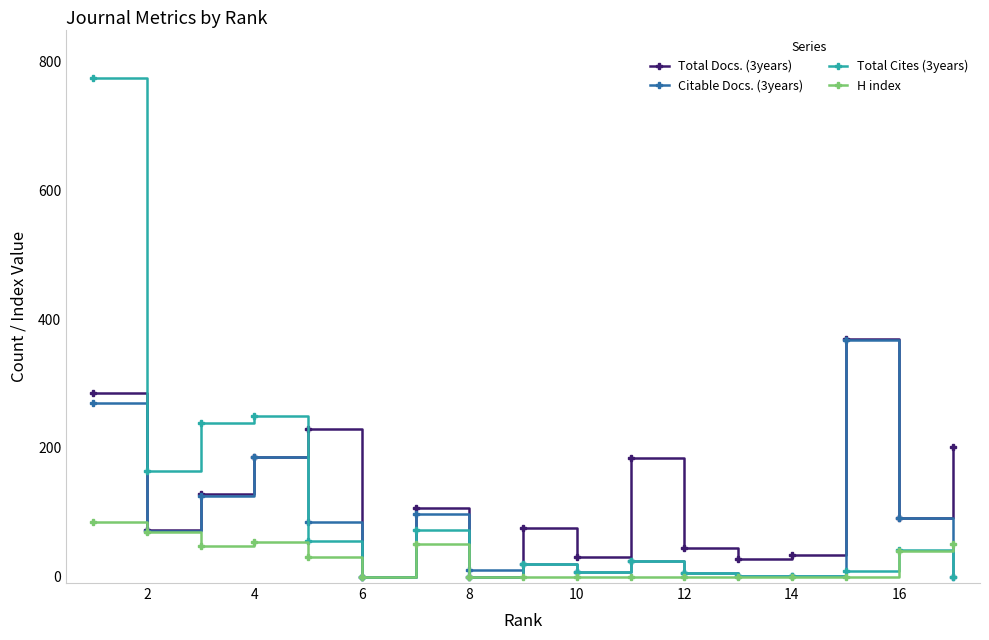

True or false: Citable Docs. (3years) has more than 1 points higher than both neighbors.

True